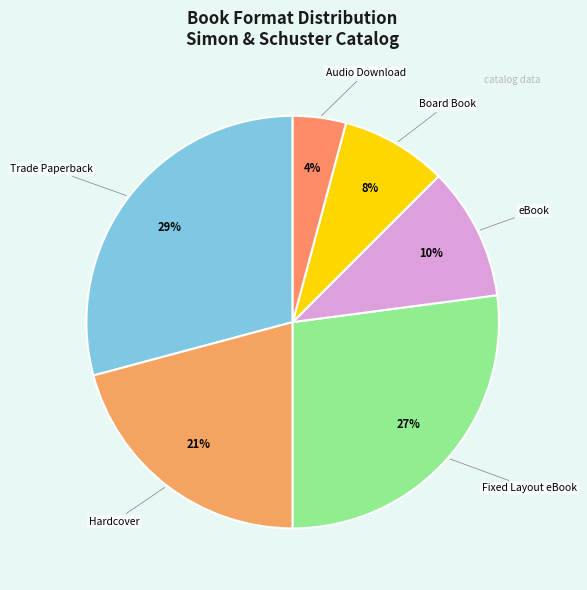

Rank the categories by value from highest to lowest.

Trade Paperback, Fixed Layout eBook, Hardcover, eBook, Board Book, Audio Download